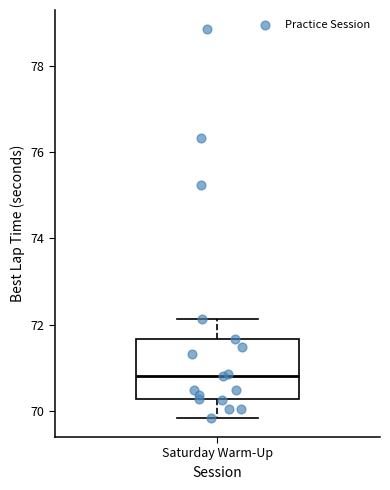

Read this box plot against the y-axis: the position of the median line, the range covered by the box, and the ends of both whiskers. The values are not printed on the chart, so give them approximately, as read against the axis.

median 70.8, box 70.2 to 71.6, whiskers 69.8 to 72.2